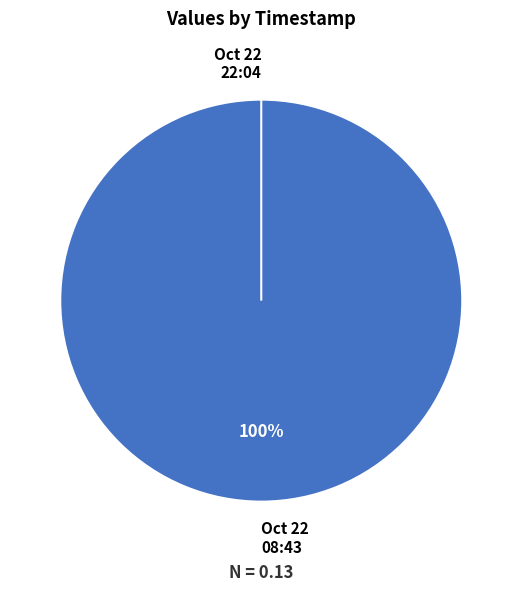

What percentage is the 2022-10-22T08:43:30.697Z slice, to the nearest percent?

100%